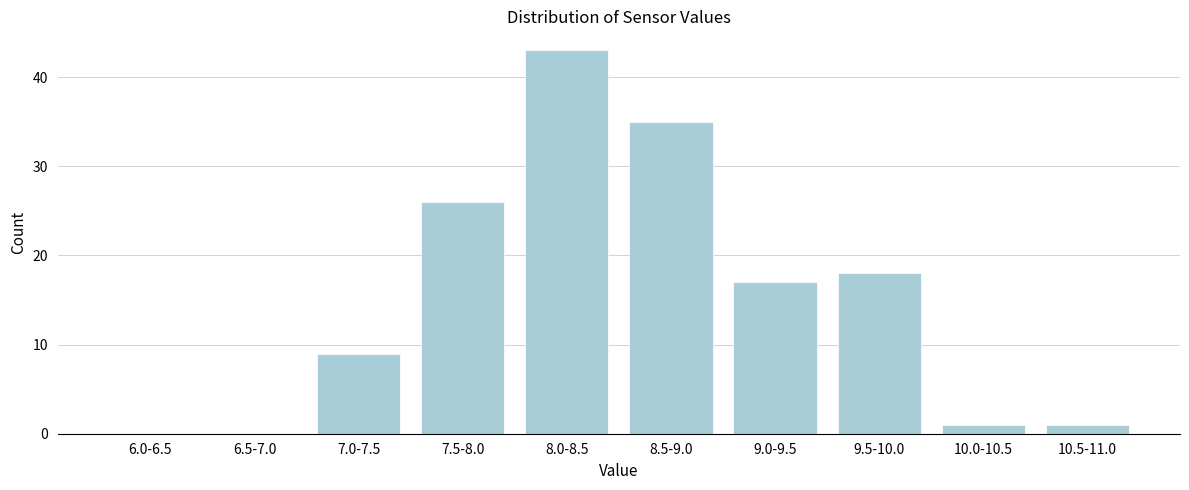

Reading left to right, extract all data points from this chart.

6.0-6.5=0	6.5-7.0=0	7.0-7.5=9	7.5-8.0=26	8.0-8.5=43	8.5-9.0=35	9.0-9.5=17	9.5-10.0=18	10.0-10.5=1	10.5-11.0=1